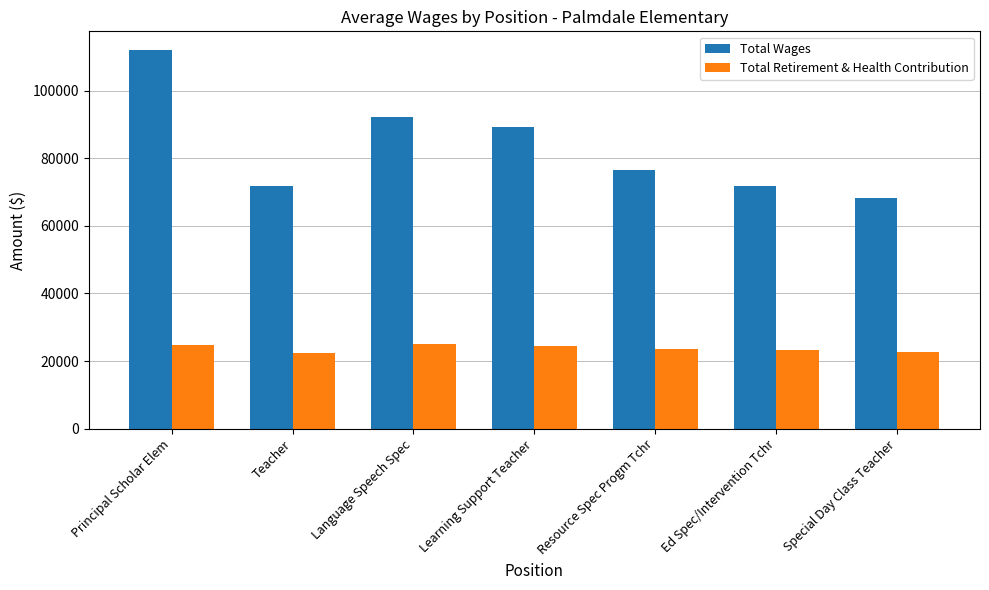

Rank the series by their maximum value, from highest to lowest.

Total Wages, Total Retirement & Health Contribution